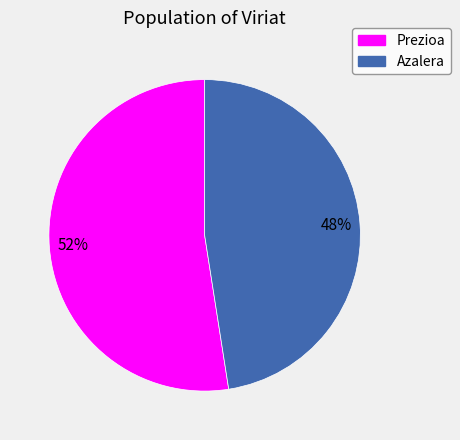

What percentage is the Prezioa slice, to the nearest percent?

52%